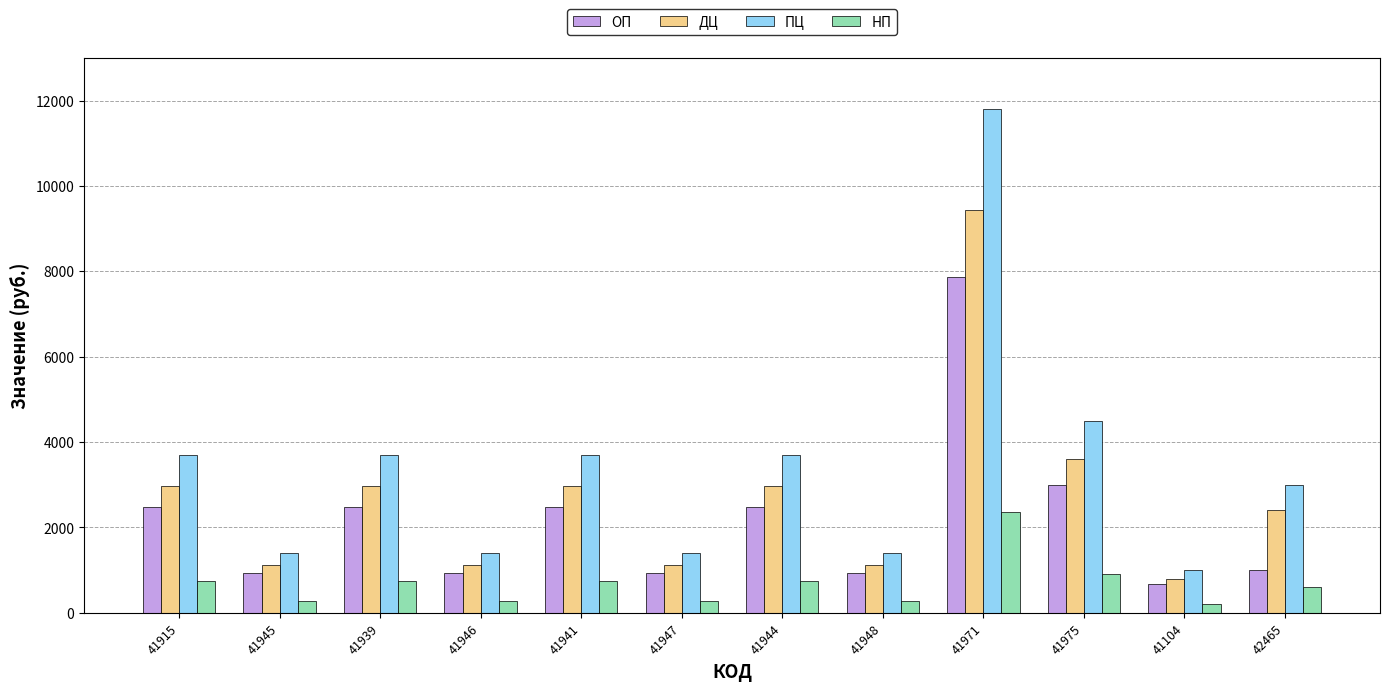

At 41945, list the series in order from smallest to largest.

НП, ОП, ДЦ, ПЦ